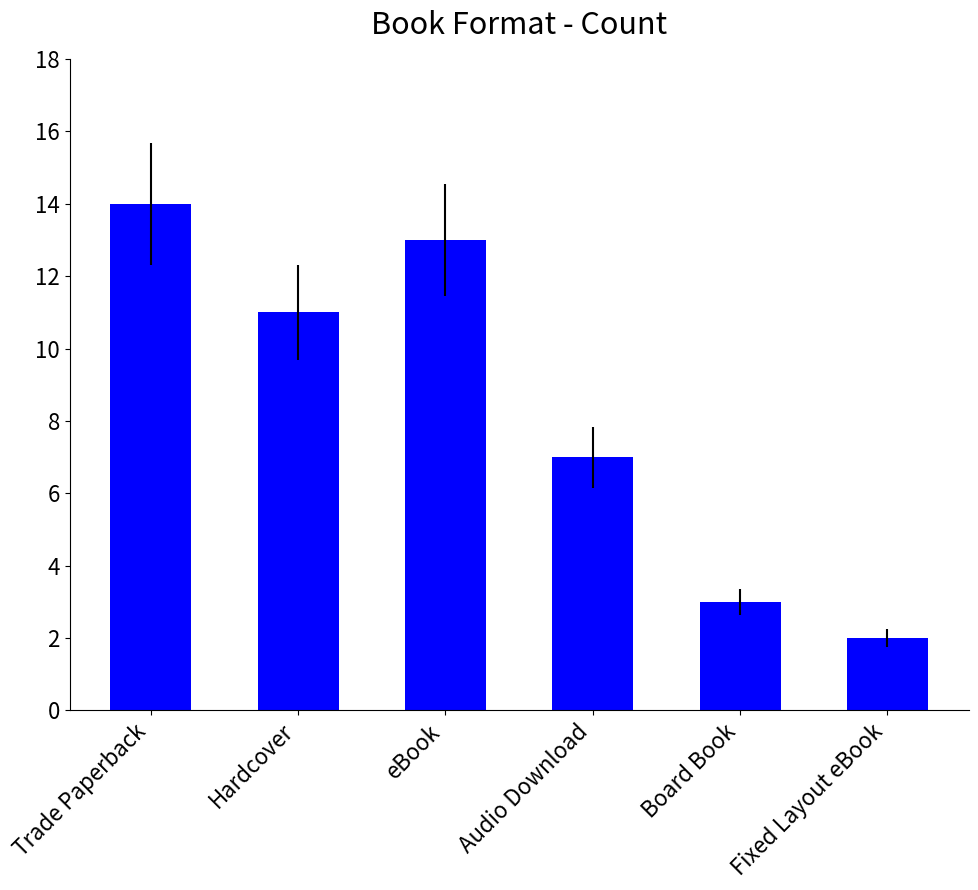

Reading left to right, list all the values displayed in this chart.

14	11	13	7	3	2